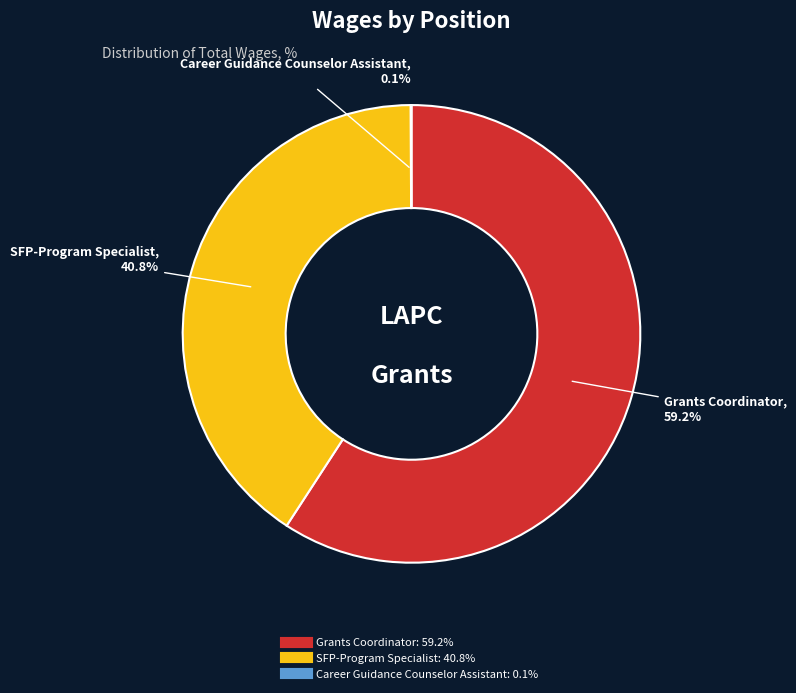

Does Grants Coordinator represent more than half of the total?

Yes